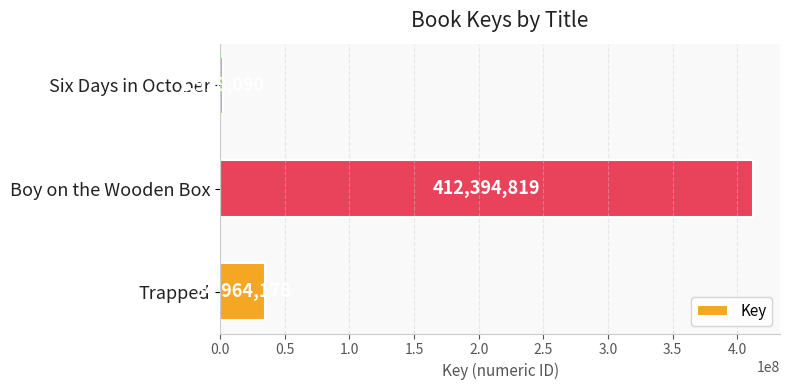

How many categories are shown in the chart?

3